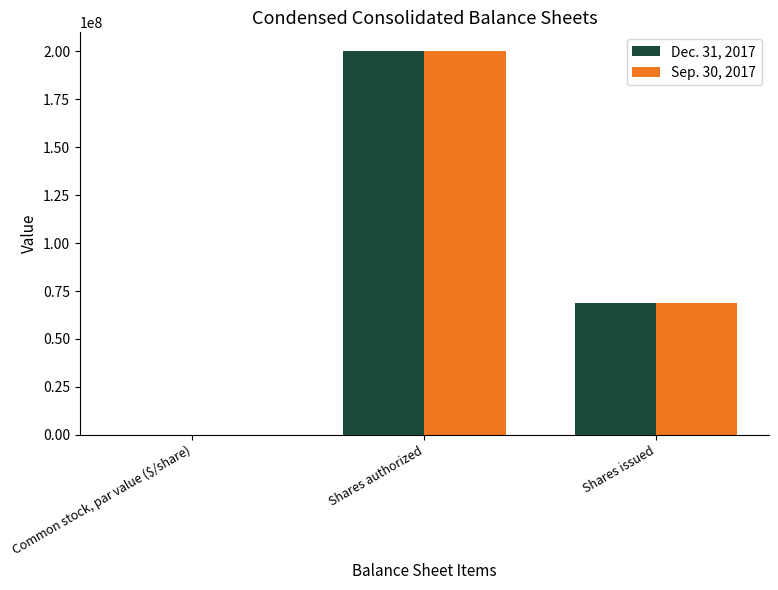

Is it true that Sep. 30, 2017 equals 82448889.7 at Shares authorized?

False